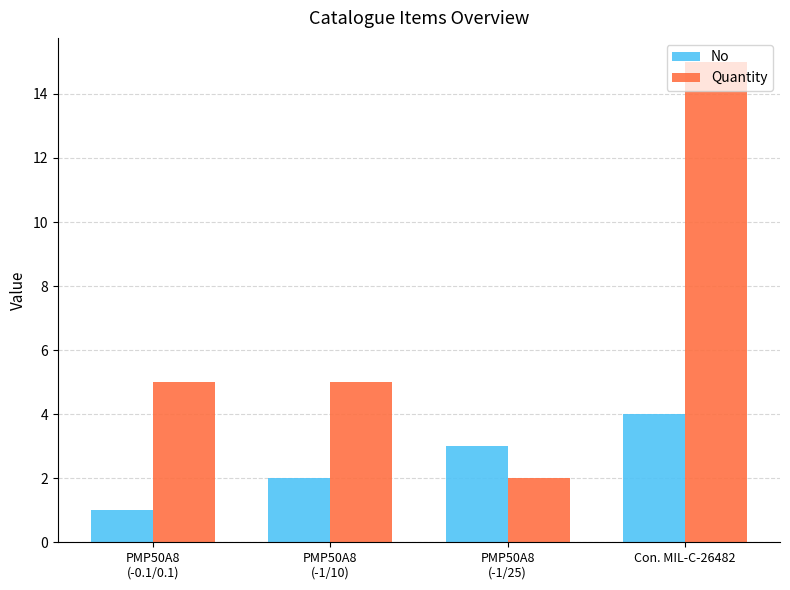

What position from the left is PMP50A8
(-0.1/0.1)?

1